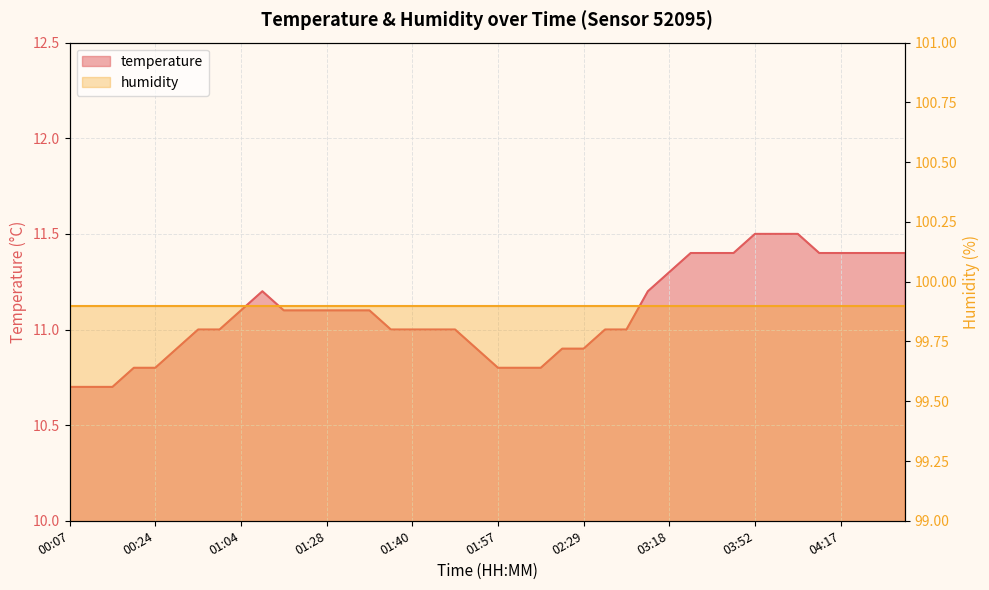

True or false: the data shows 16.4 at 00:24.

False